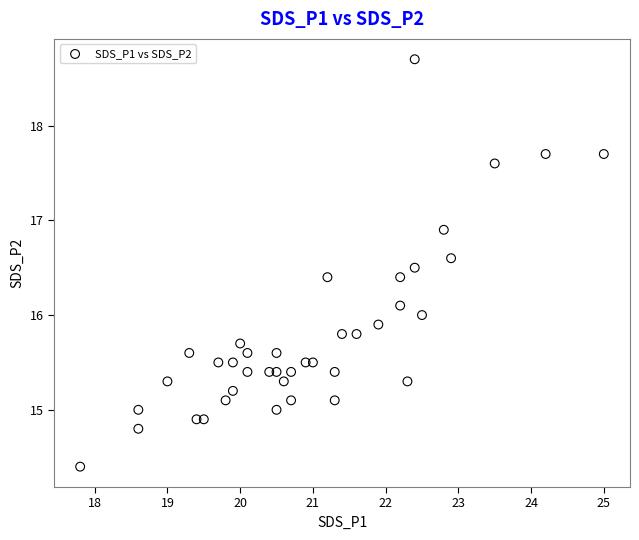

What is the range of X values (max minus min)?

7.2